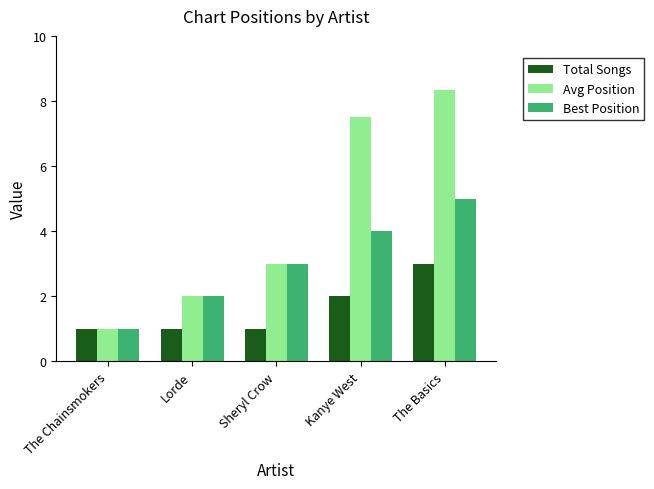

True or false: Best Position has a value of 2.0 at Lorde.

True